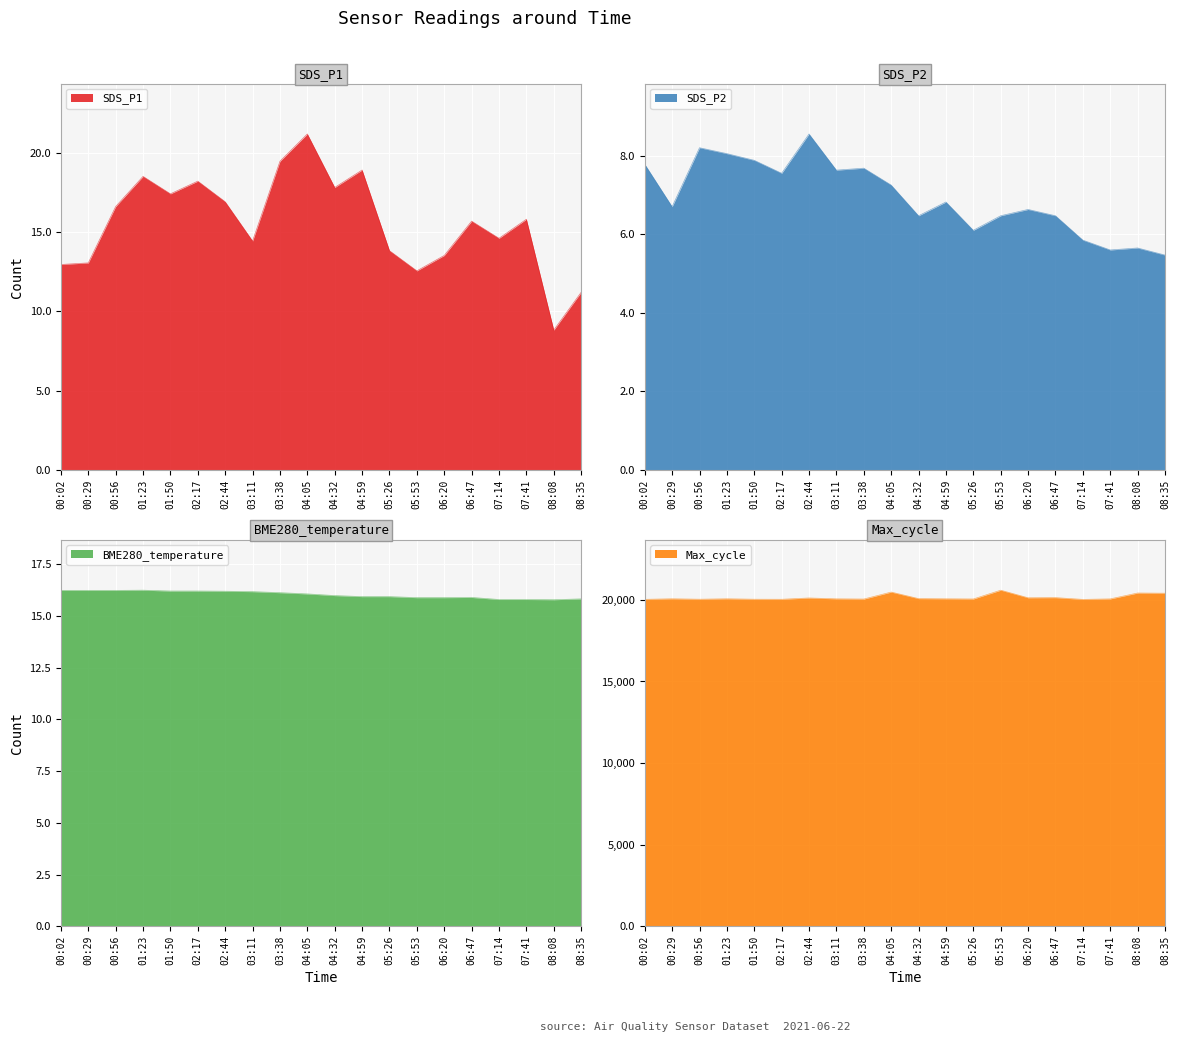

In SDS_P1, how many points are higher than both neighbors (excluding endpoints)?

6